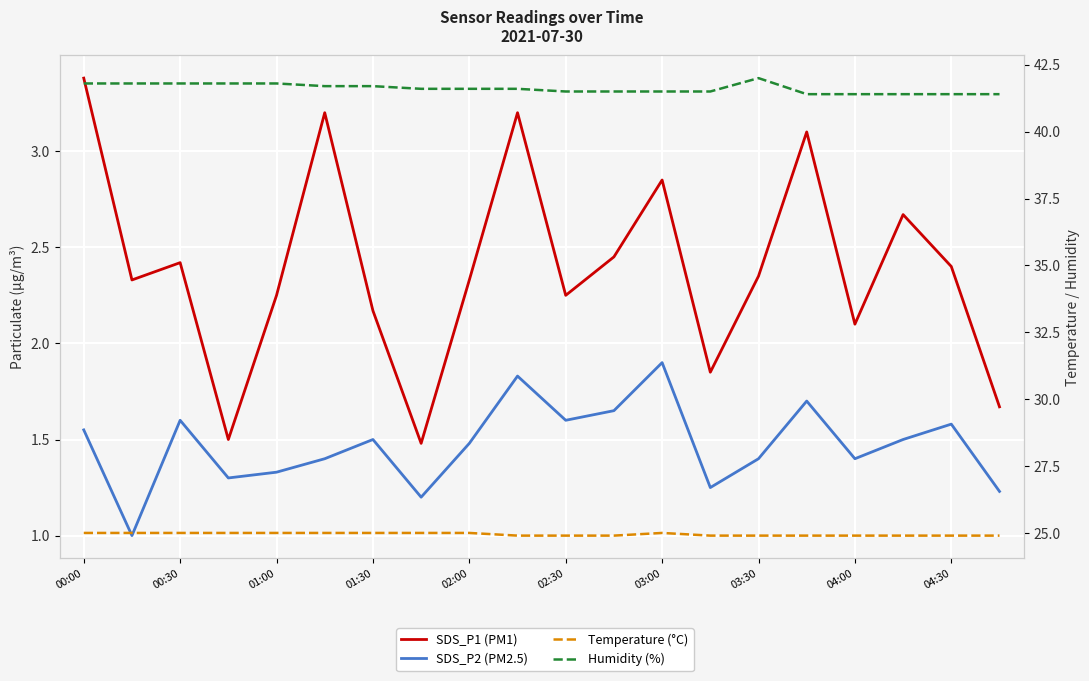

Where is the first local maximum for Humidity (%)?

03:30